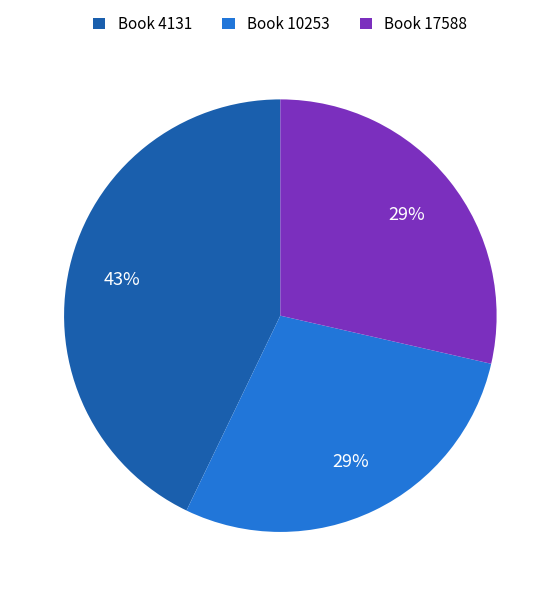

To the nearest percent, what is the combined percentage of Book 10253 and Book 17588?

57%